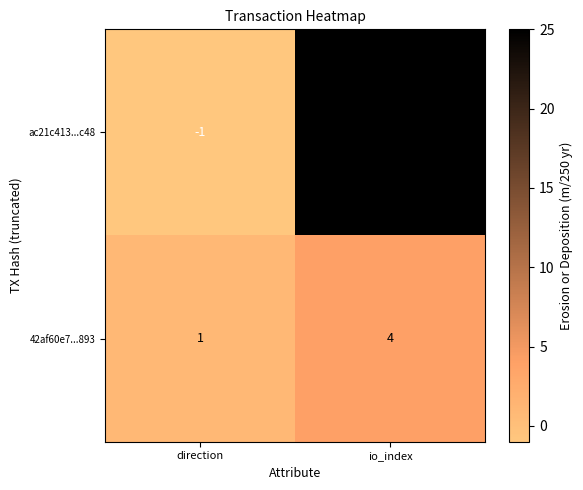

List the series in order of their peak value, highest first.

ac21c413...c48, 42af60e7...893